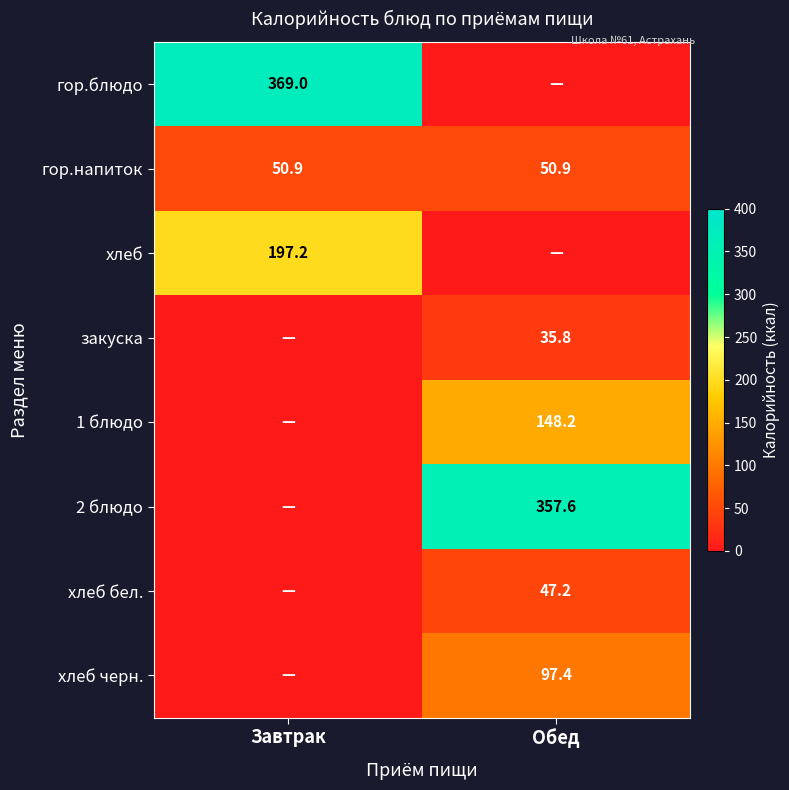

At how many categories does at least one series exceed 126?

2